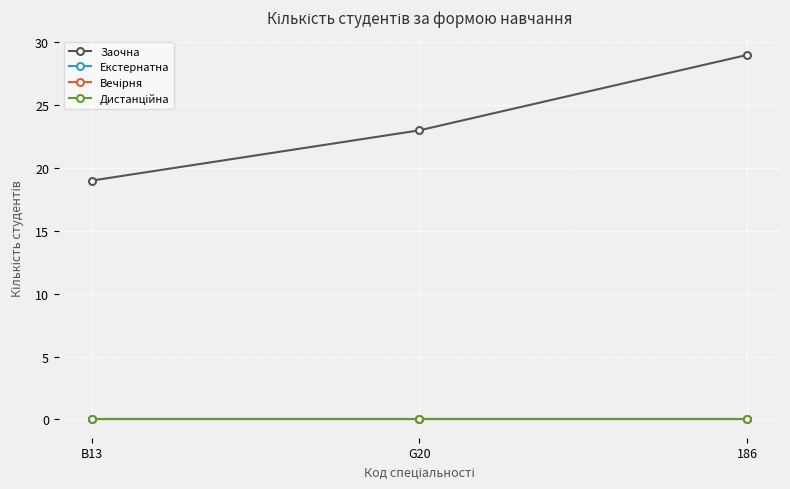

What is the label of the 3rd point from the right?

B13